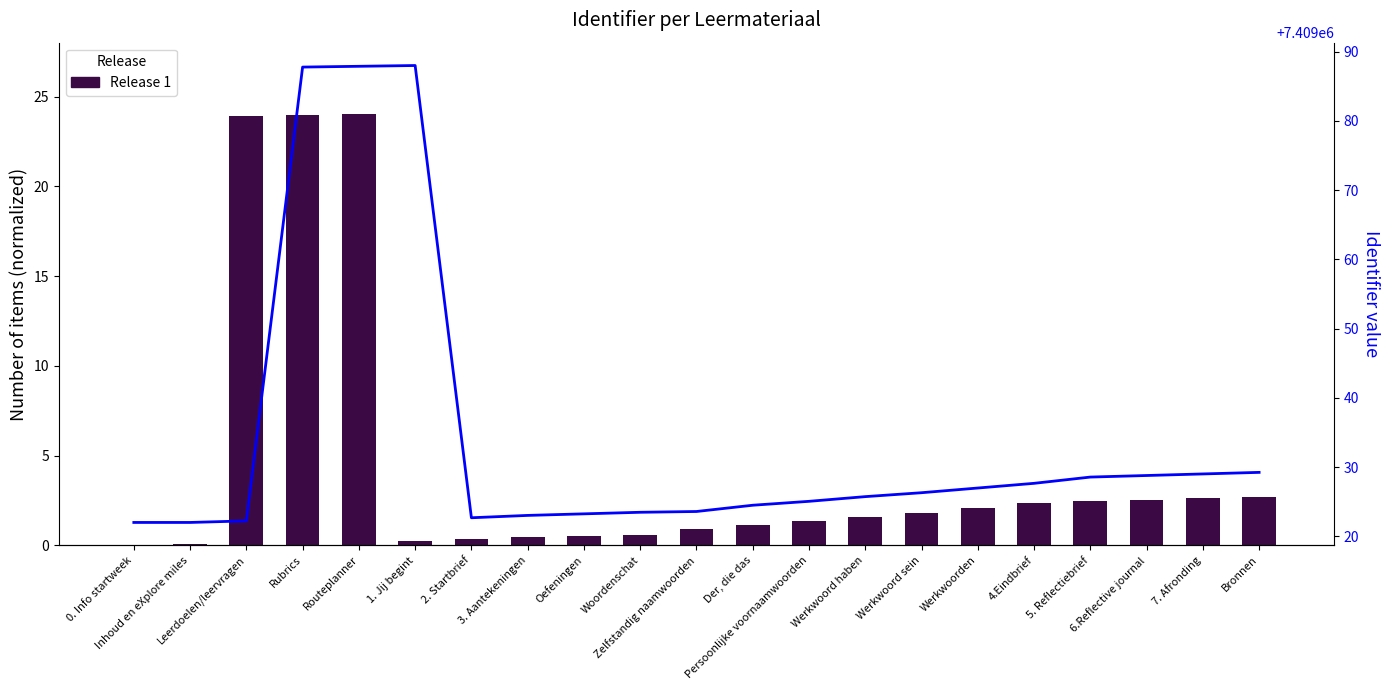

Which series has the largest range (max minus min)?

Identifier value